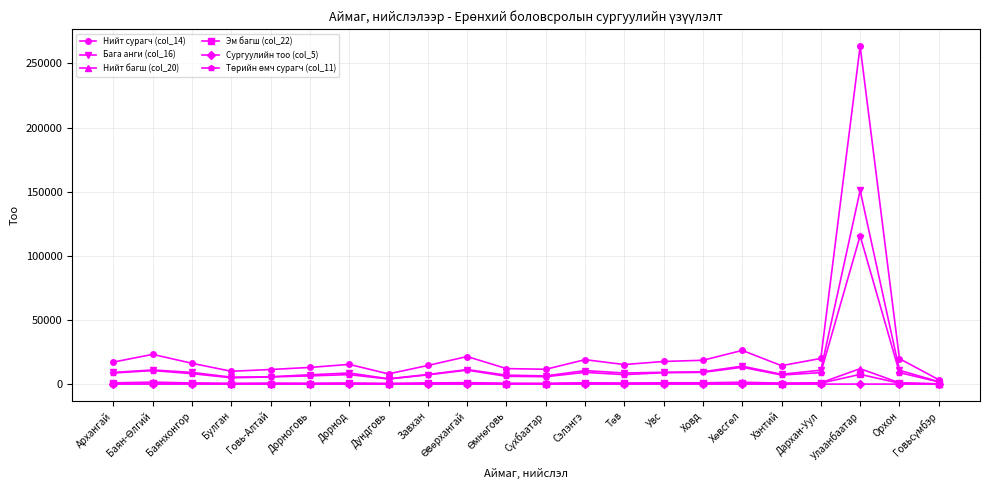

What is the lowest value of the Нийт сурагч (col_14) series?

3446